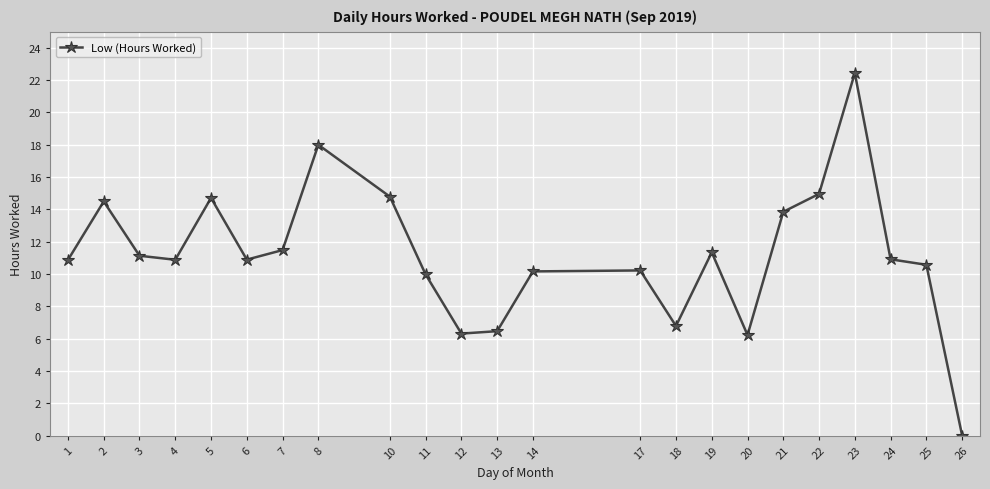

True or false: the data has more than 0 interior local peaks.

True